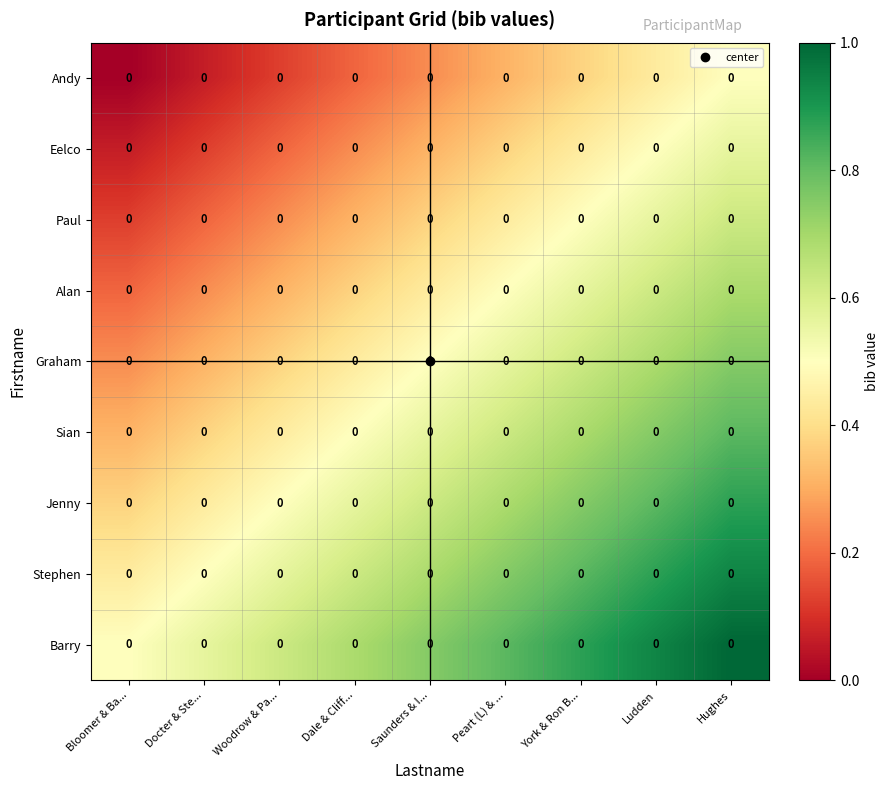

Is the value of Paul at Docter & Ste... greater than the value of Graham at Dale & Cliff...?

No